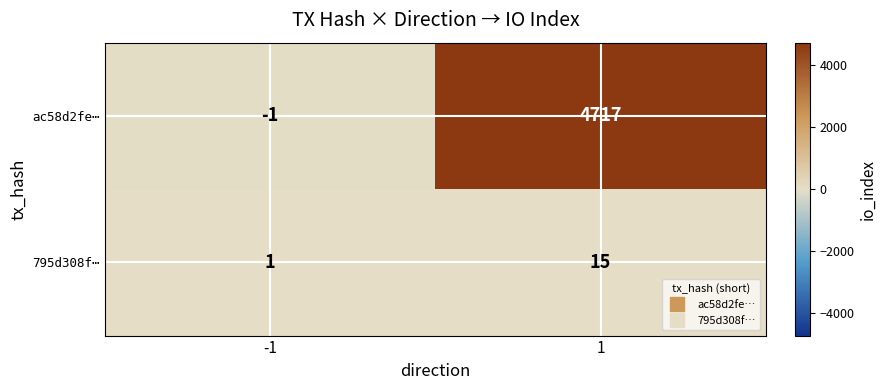

Which category has the lowest value across all series?

-1